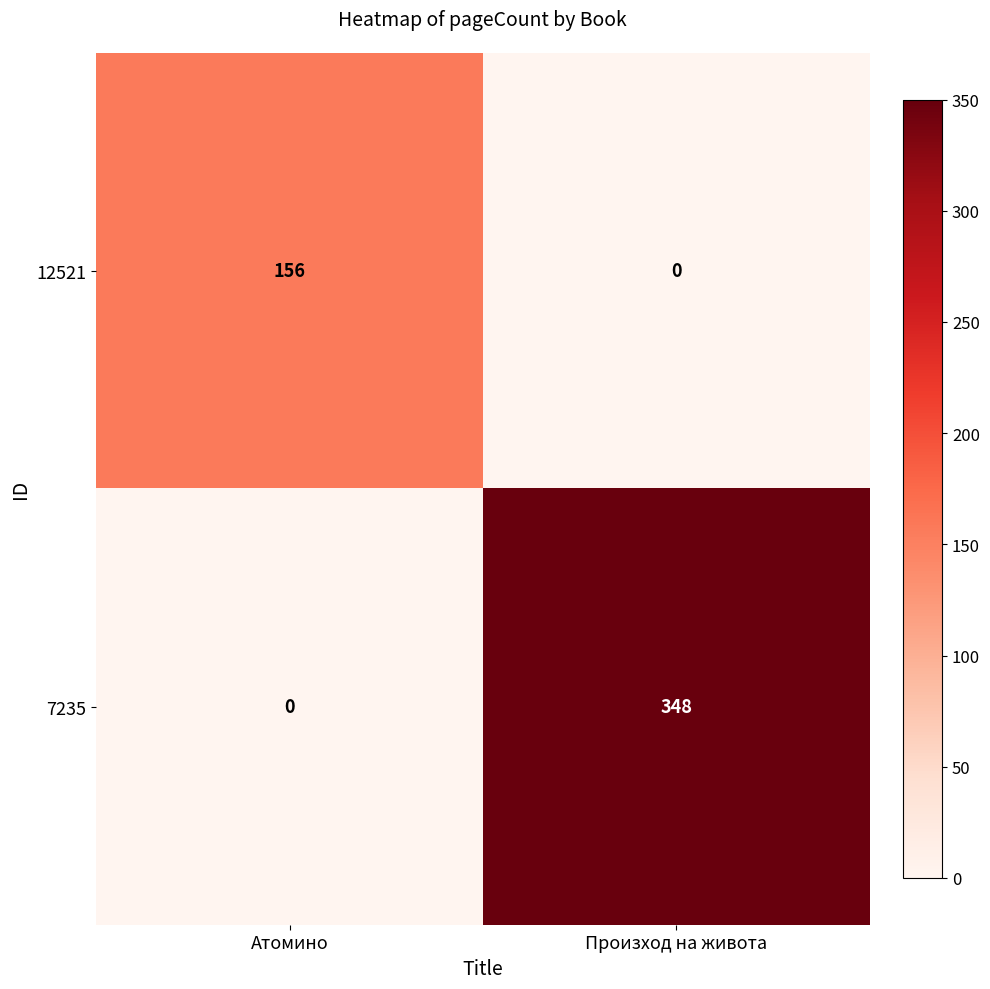

Reading right to left, transcribe all the data shown in this chart.

12521: Произход на живота=0	Атомино=156
7235: Произход на живота=348	Атомино=0